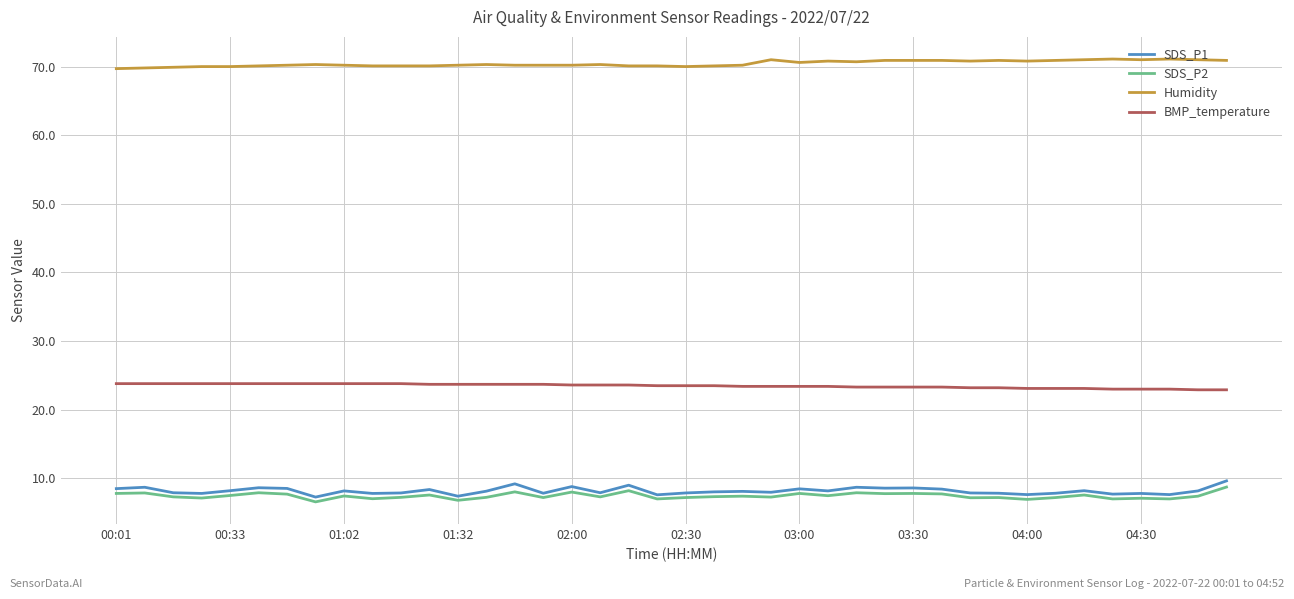

Which series has the largest total across all categories?

Humidity